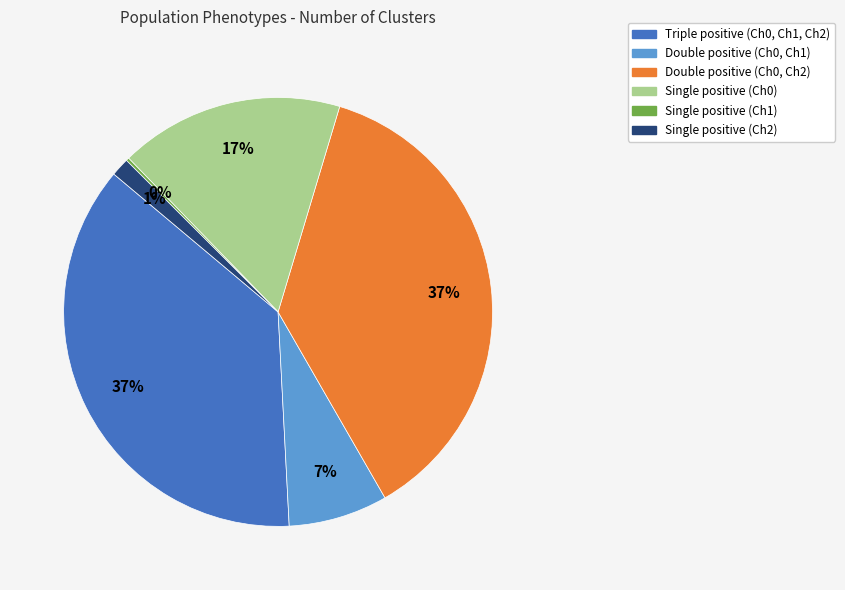

Is there a majority slice in this chart?

No